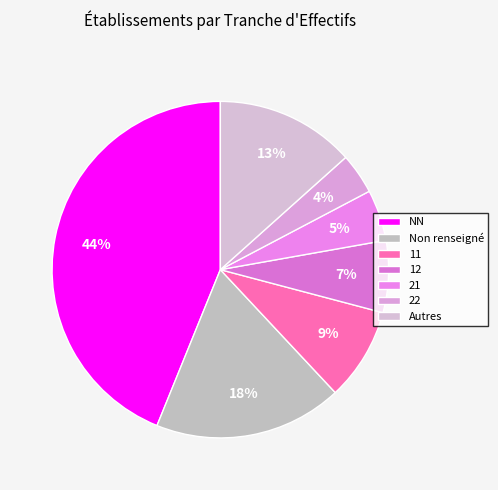

Is it true that 11 is 9% of the pie?

True